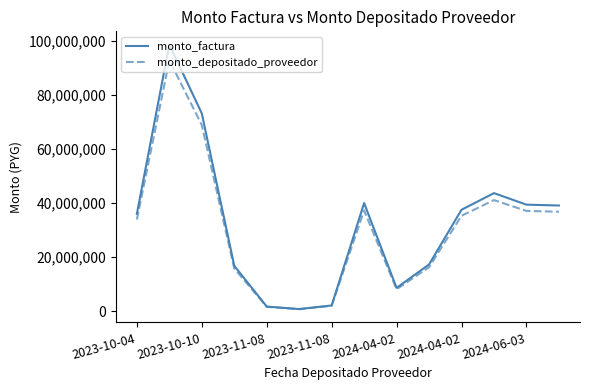

Rank the series by their maximum value, from lowest to highest.

monto_depositado_proveedor, monto_factura